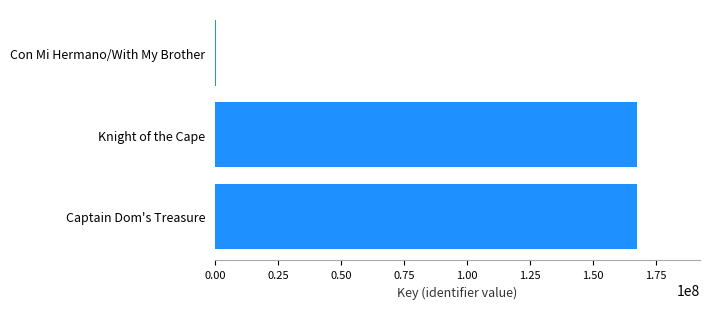

What is the maximum value shown in the chart?

167247760